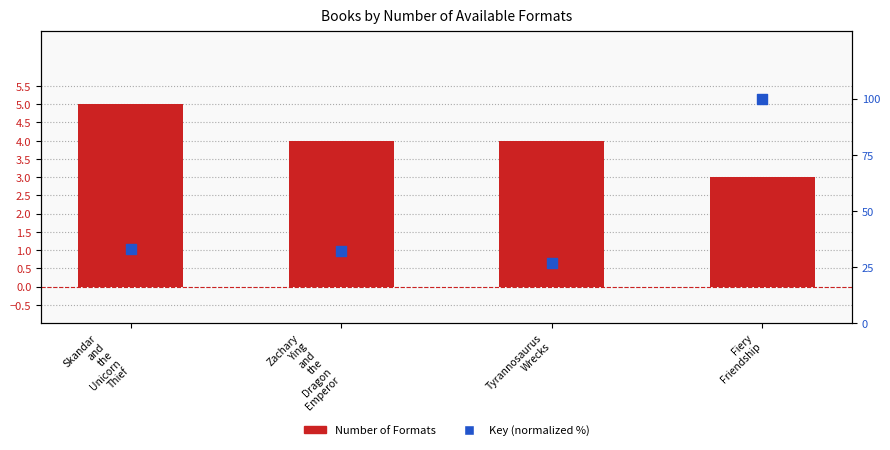

Is the value of Key (normalized %) at Tyrannosaurus
Wrecks greater than the value of Number of Formats at Skandar
and
the
Unicorn
Thief?

Yes